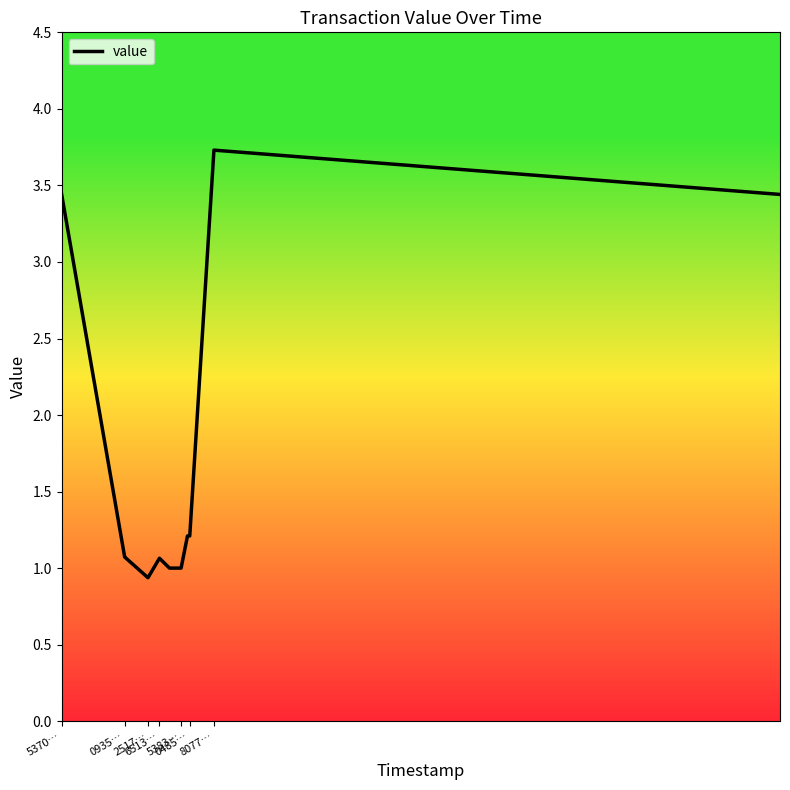

What is the maximum value shown in the chart?

3.7